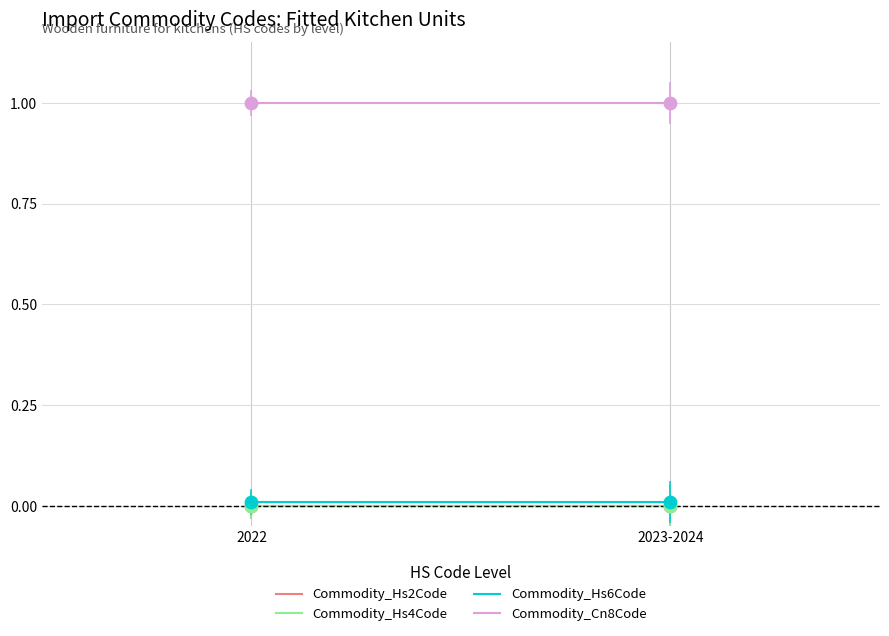

At which category is the sum across all series the highest?

2022